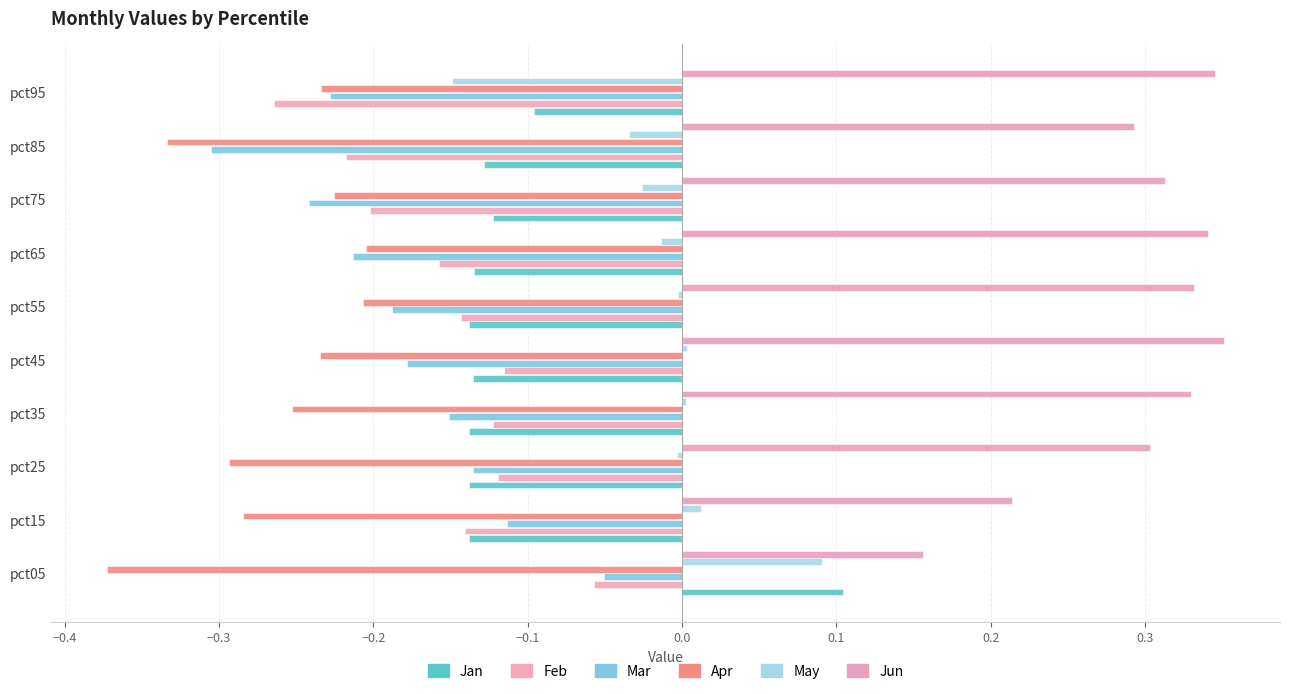

How many data points does each series have?

10